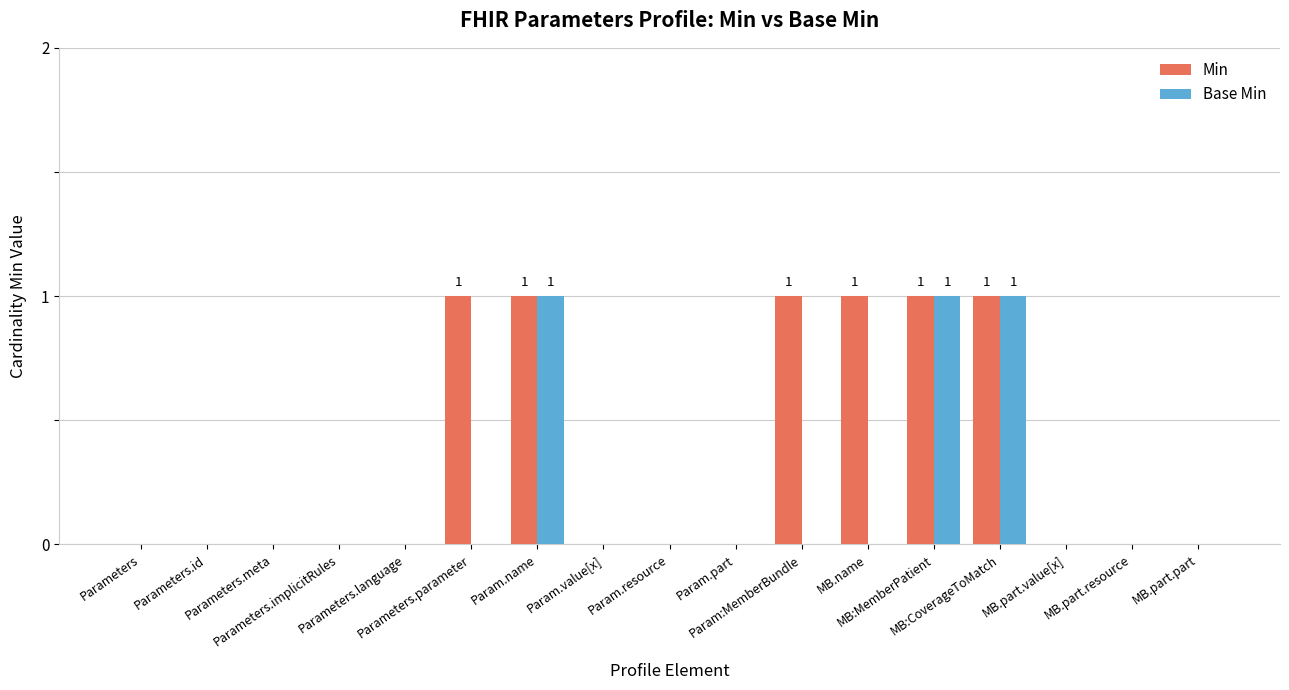

Which series has the largest total across all categories?

Min